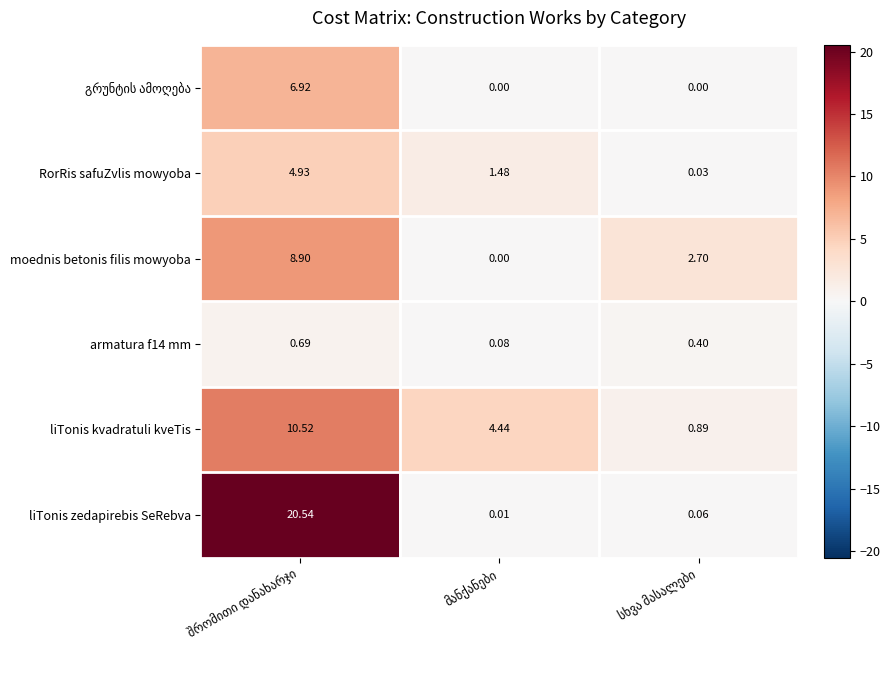

Which series has the largest range (max minus min)?

liTonis zedapirebis SeRebva